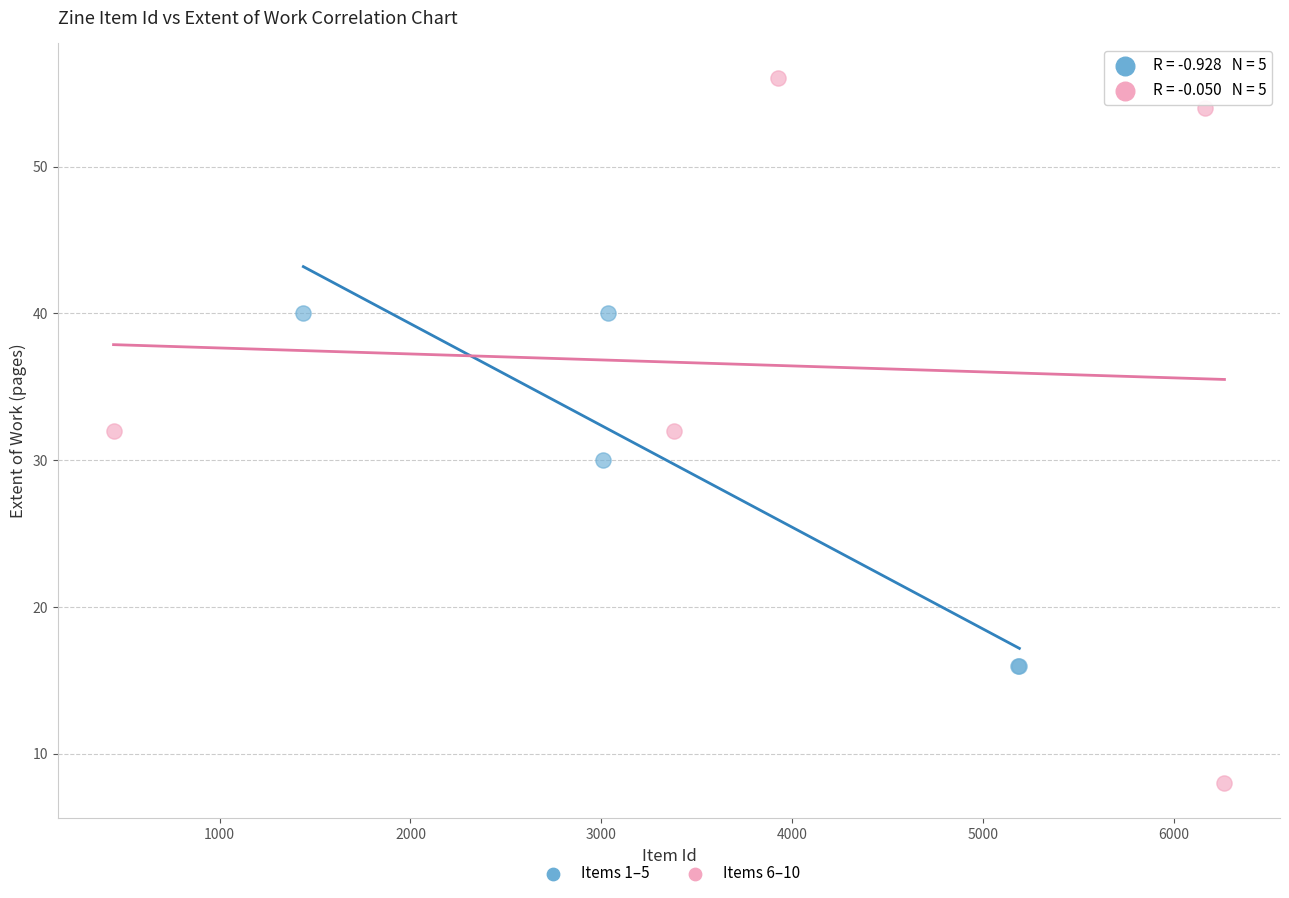

Which series contains the highest Y value?

Items 6–10